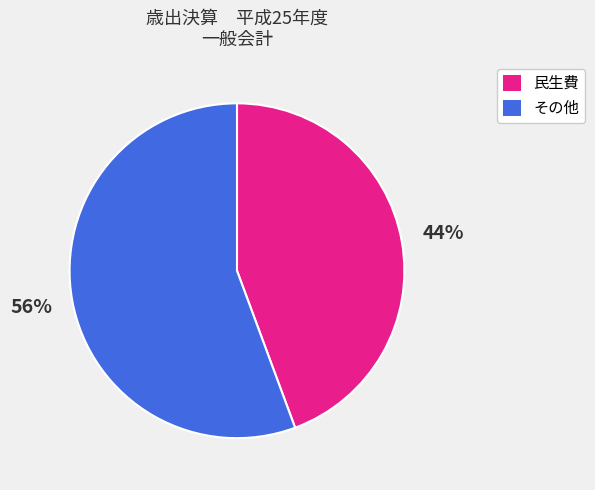

To the nearest percent, what is the average slice percentage?

50%